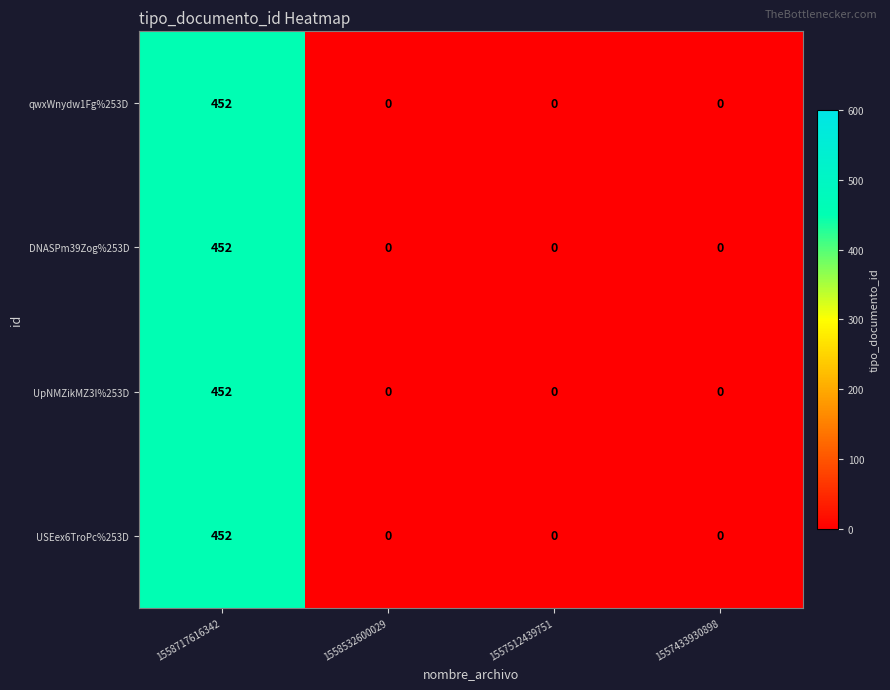

The USEex6TroPc%253D series shows 0 at 1557512439751. True or false?

True